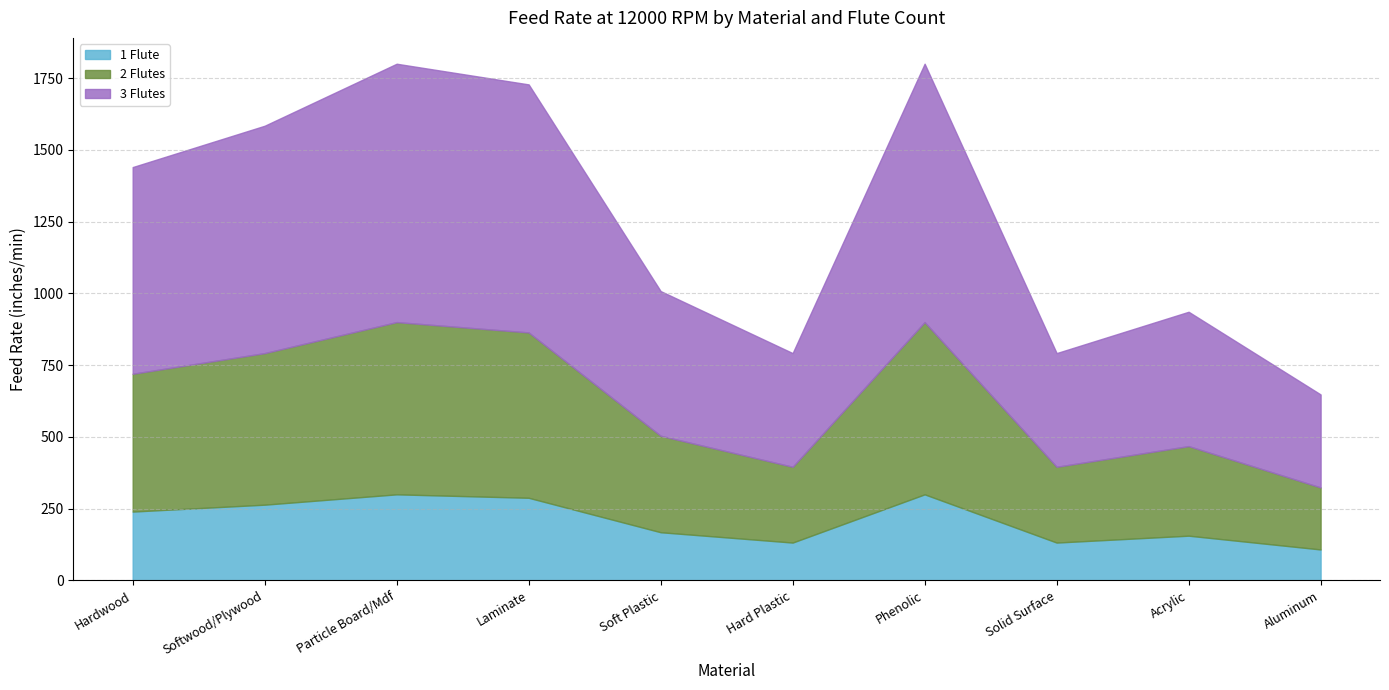

Rank the series by their maximum value, from lowest to highest.

1 Flute, 2 Flutes, 3 Flutes